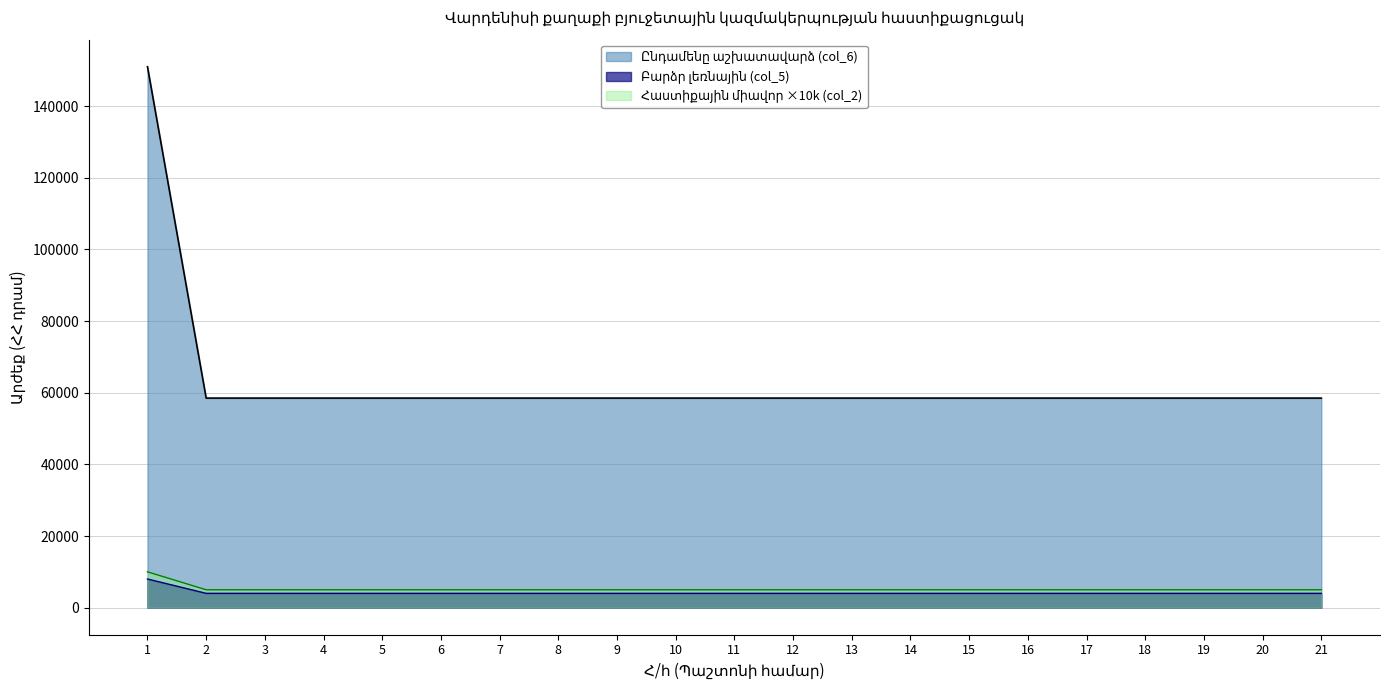

What is the average value of the Բարձր լեռնային (col_5) series?

4190